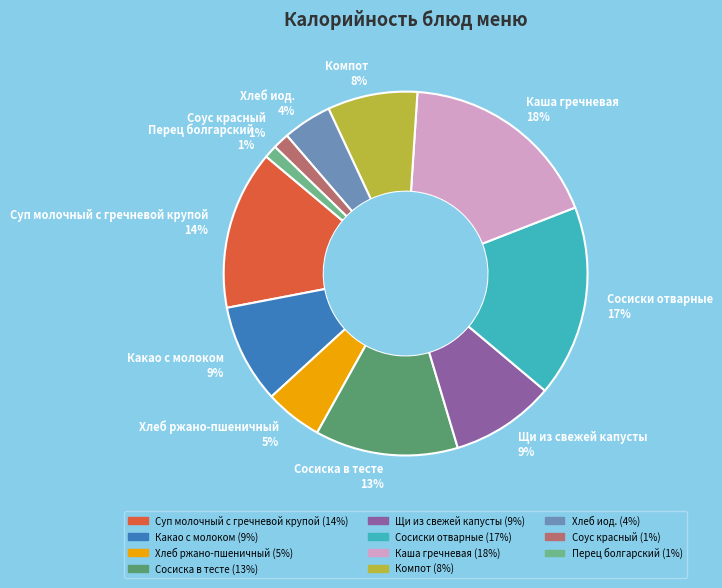

Does any single category account for the majority?

No